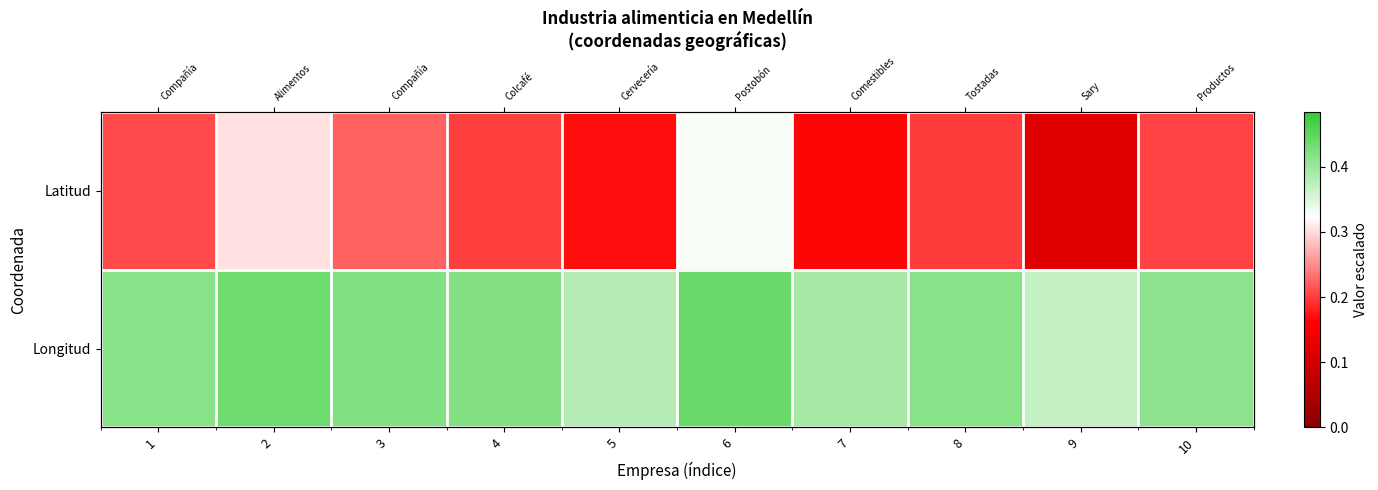

Which label corresponds to the largest value in the chart?

6